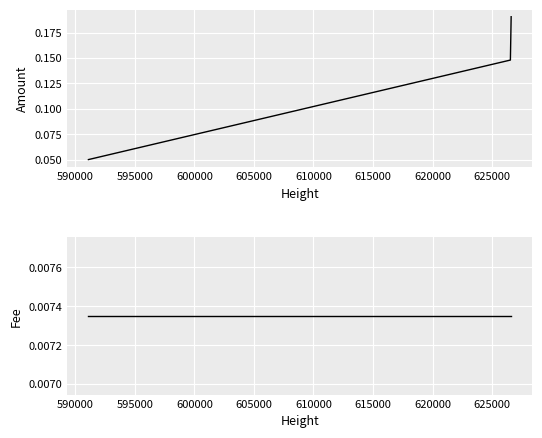

Rank the series by their average value, from lowest to highest.

Fee, Amount